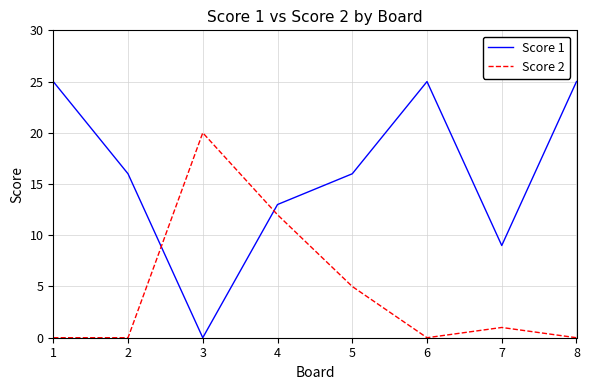

Count the number of categories in the chart.

8